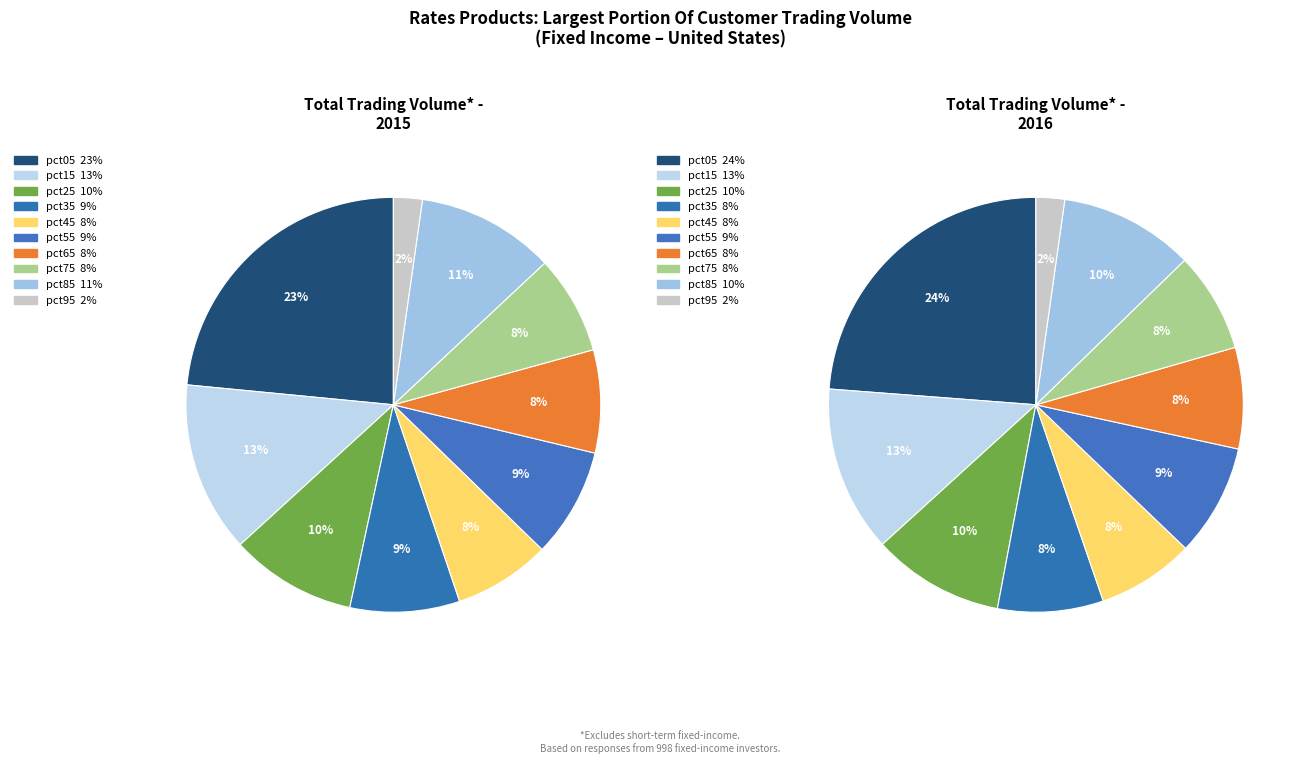

The pct15 slice represents 13% of the pie. True or false?

True